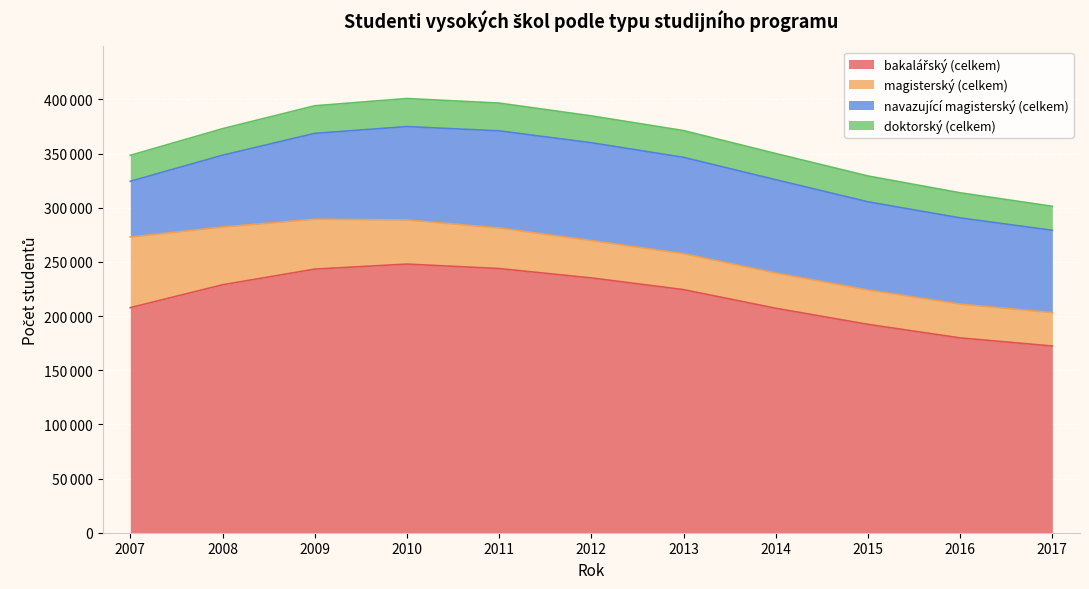

What is the difference between the maximum and minimum values in the navazující magisterský (celkem) series?

38841